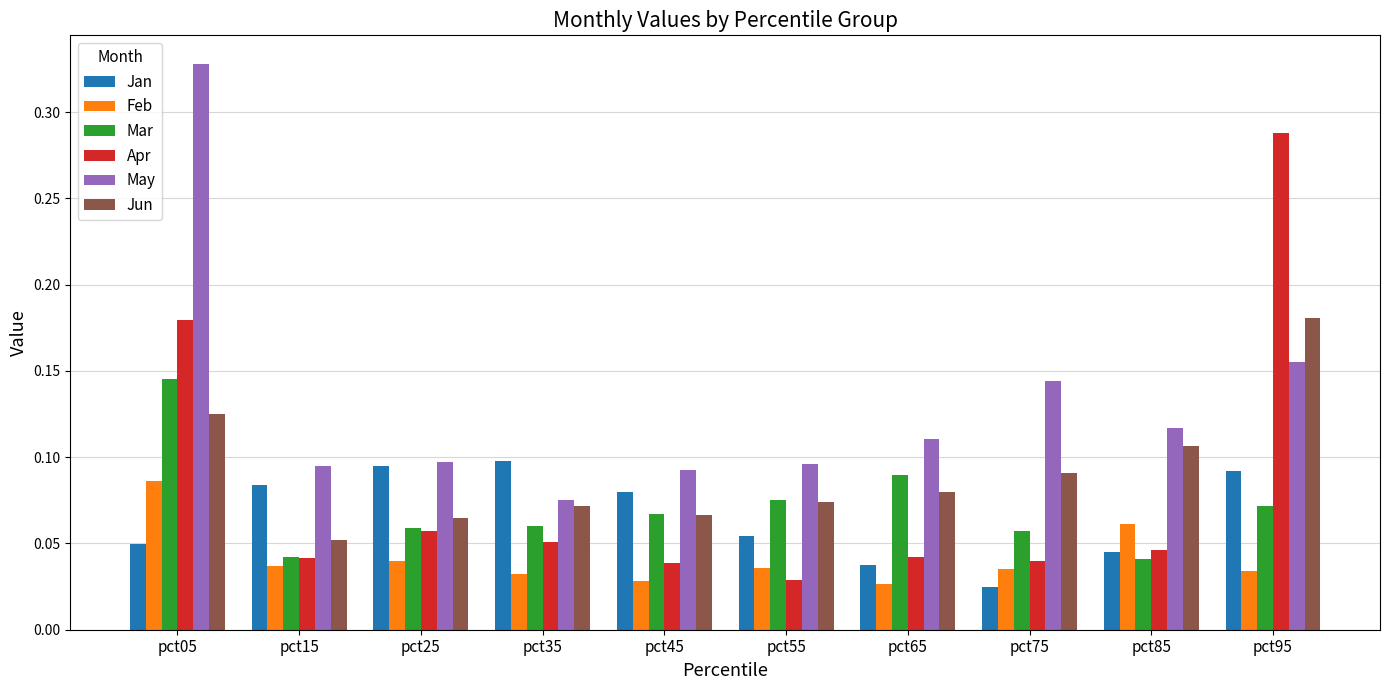

Count the Jun values in the range 0 to 1.

10